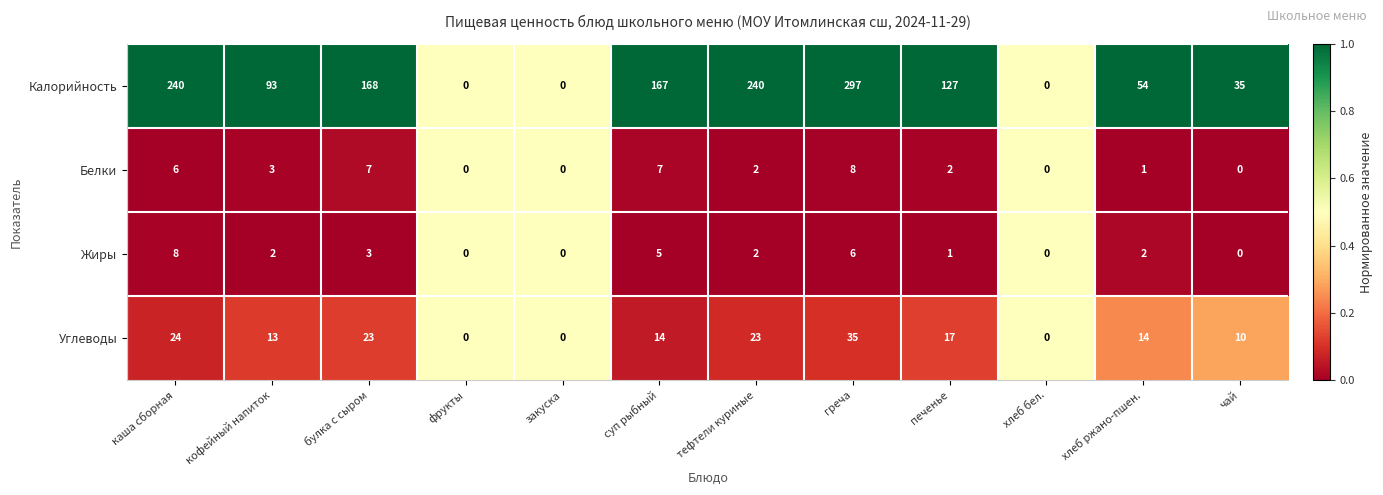

What is the difference between the second highest and second lowest values in the Жиры series?

6